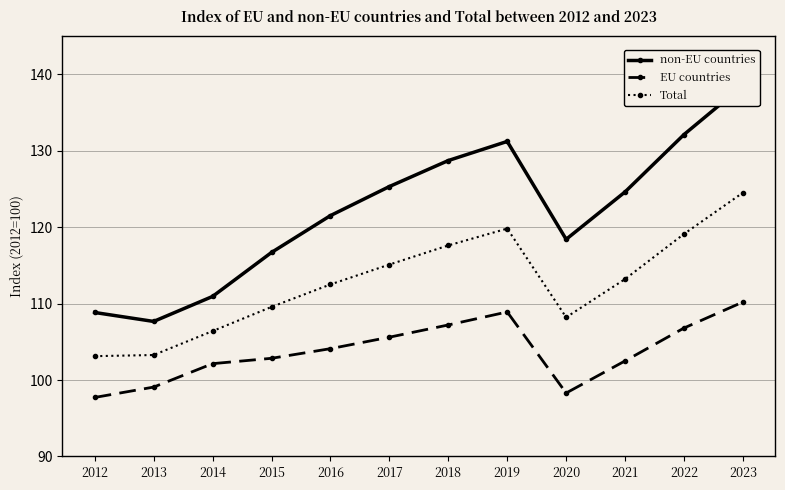

Reading left to right, extract all data points from this chart.

non-EU countries: 108.8	107.7	110.9	116.7	121.5	125.3	128.7	131.2	118.4	124.6	132.1	138.5
EU countries: 97.7	99.1	102.1	102.8	104.1	105.6	107.2	108.9	98.3	102.5	106.8	110.2
Total: 103.1	103.3	106.4	109.6	112.5	115.1	117.6	119.8	108.2	113.2	119.1	124.5